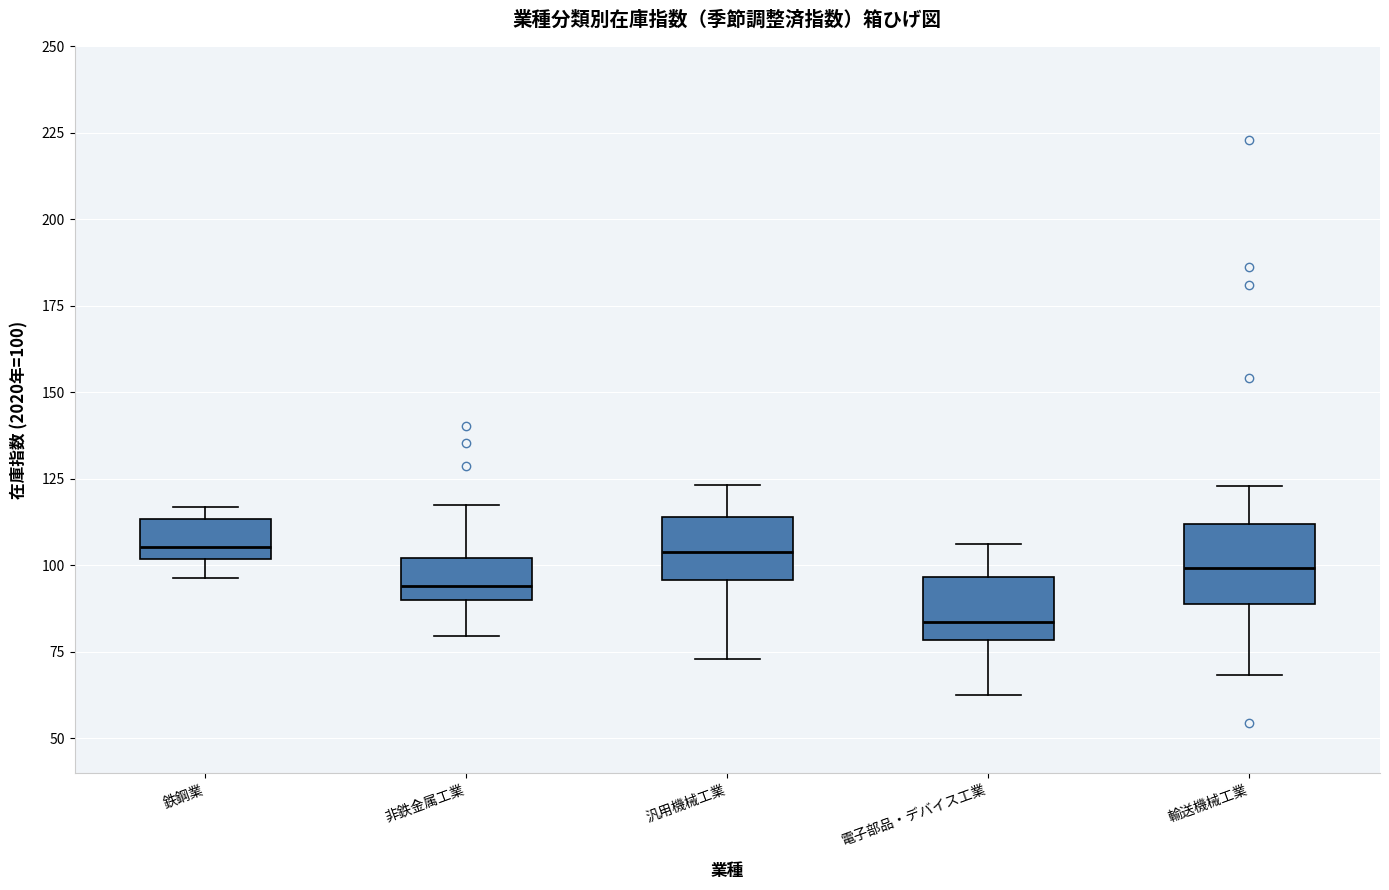

Which box's median line is the lowest?

電子部品・デバイス工業